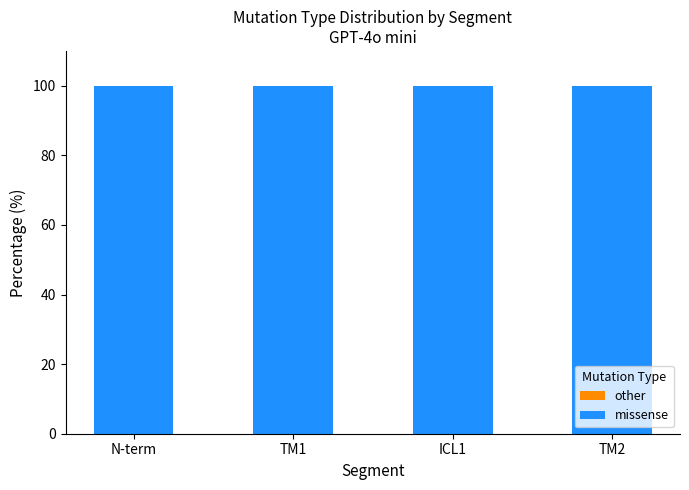

How many groups of bars are there?

4